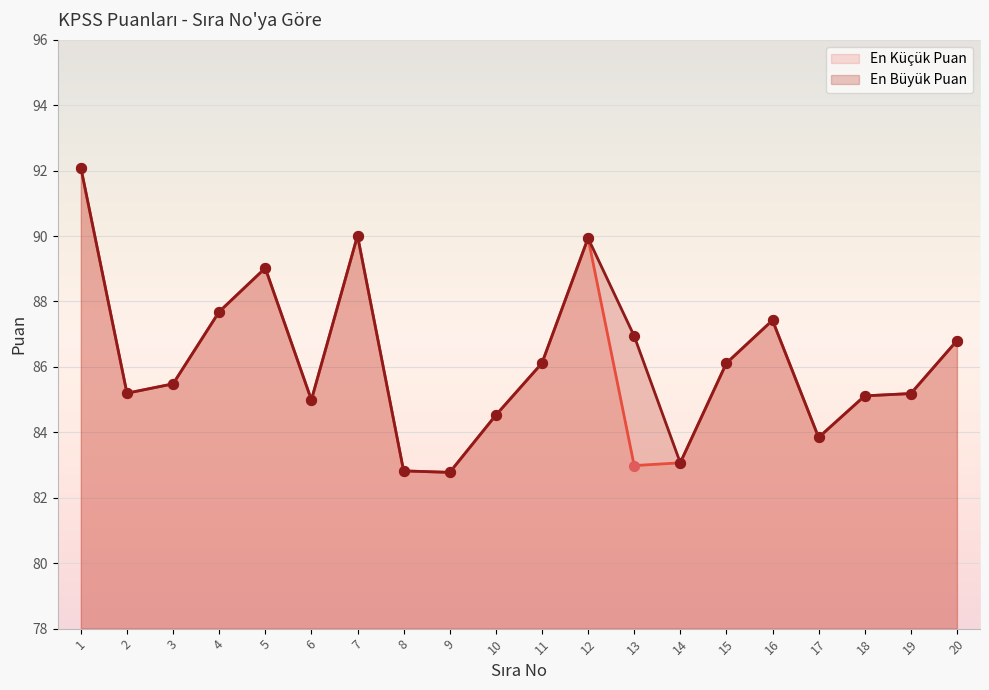

Which series contains the lowest Y value?

En Küçük Puan